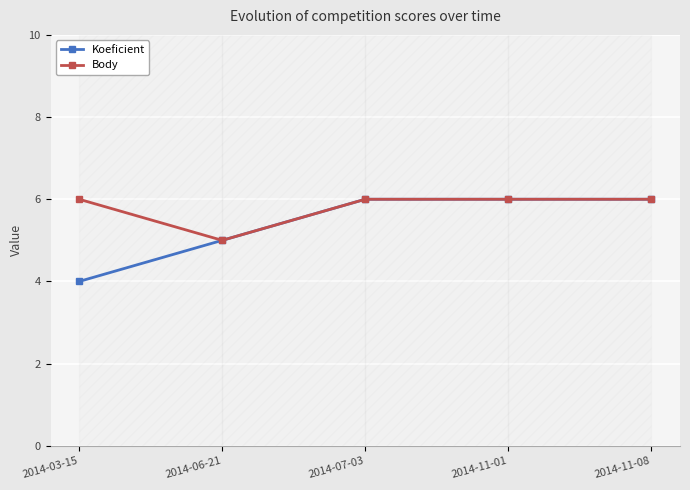

In Body, how many points are lower than both neighbors (excluding endpoints)?

1